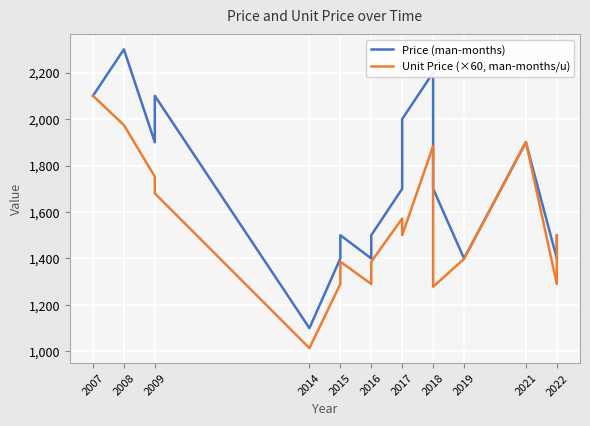

Which series has the largest total across all categories?

Price (man-months)